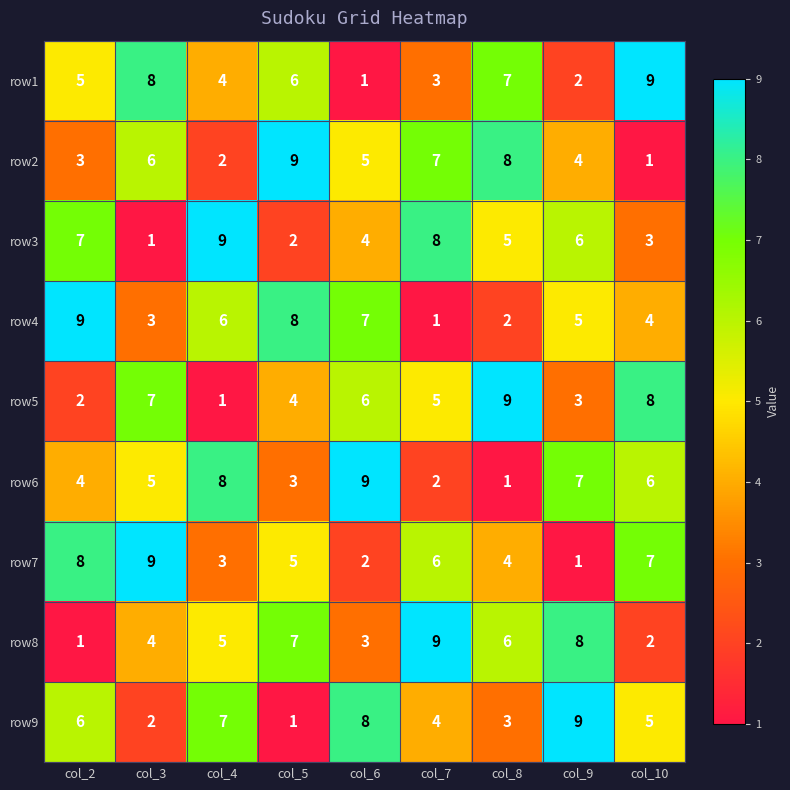

Which series changed the most between col_4 and col_8?

row5